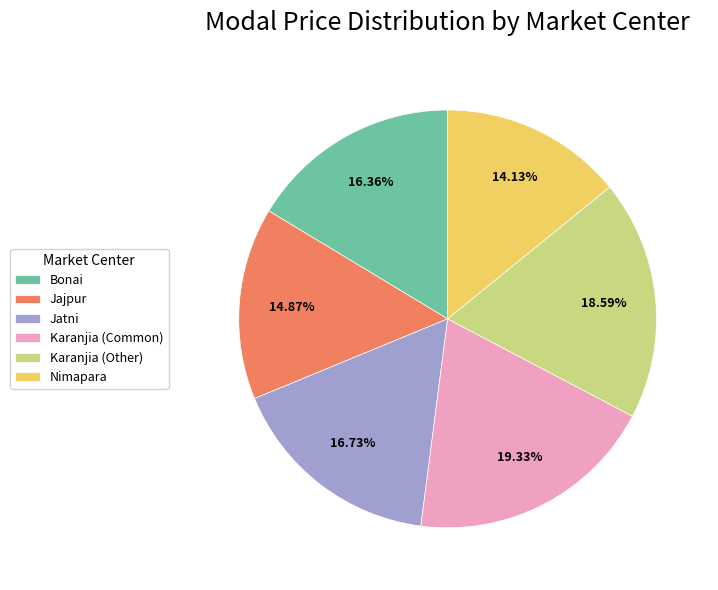

Is it true that Jatni is 17% of the pie?

True